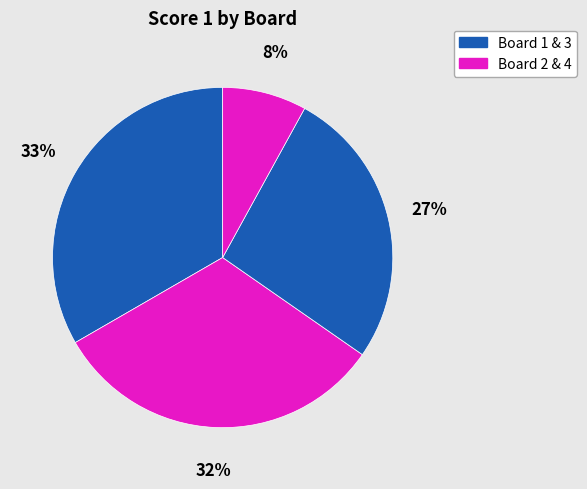

How many segments does this pie chart have?

4